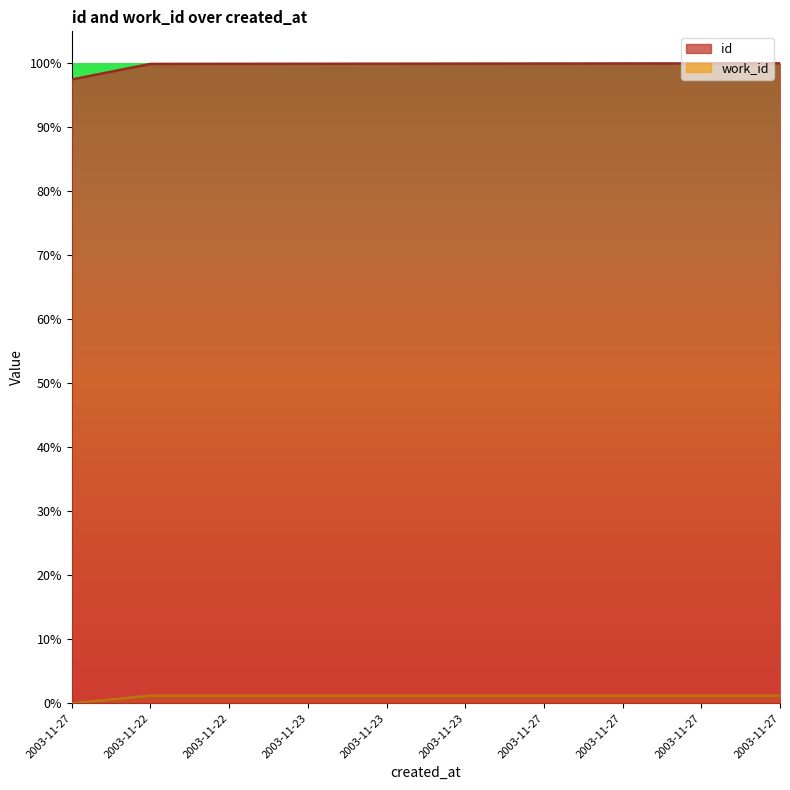

True or false: work_id and id intersect in this chart.

False